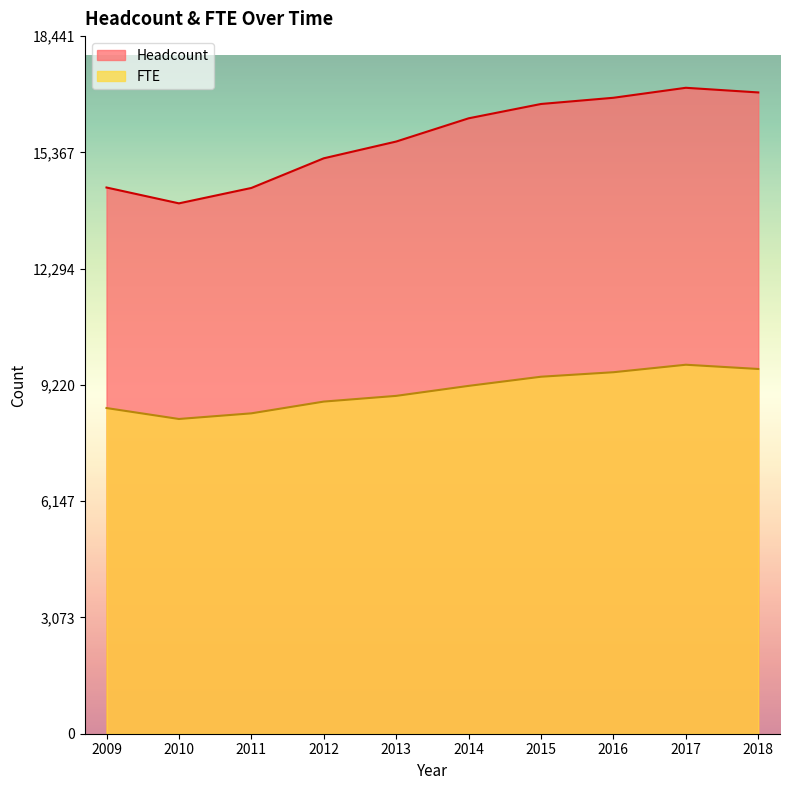

True or false: FTE and Headcount cross at least once.

False